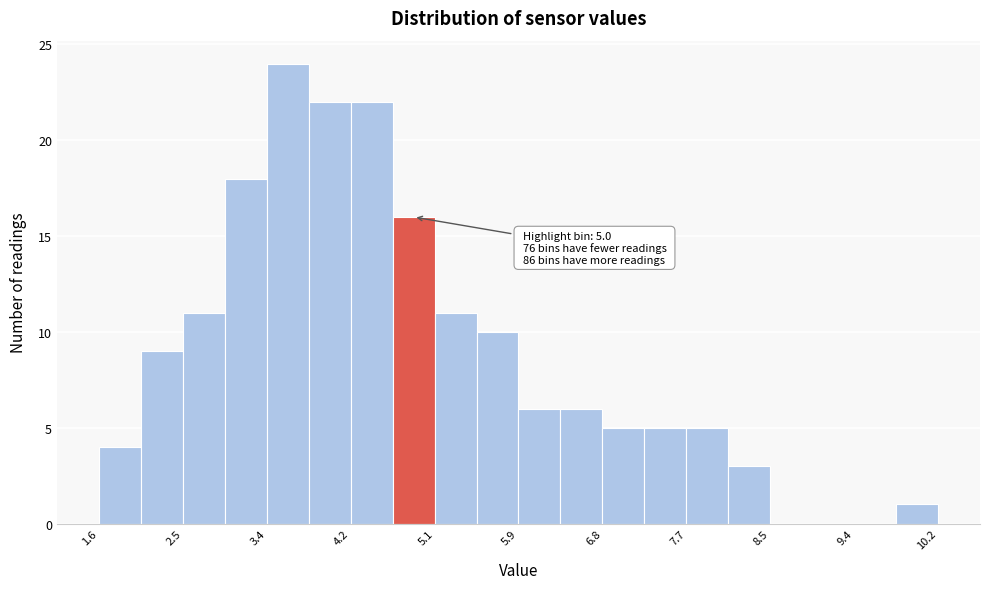

Which range on the x-axis has the tallest bar?

3.35 to 3.78